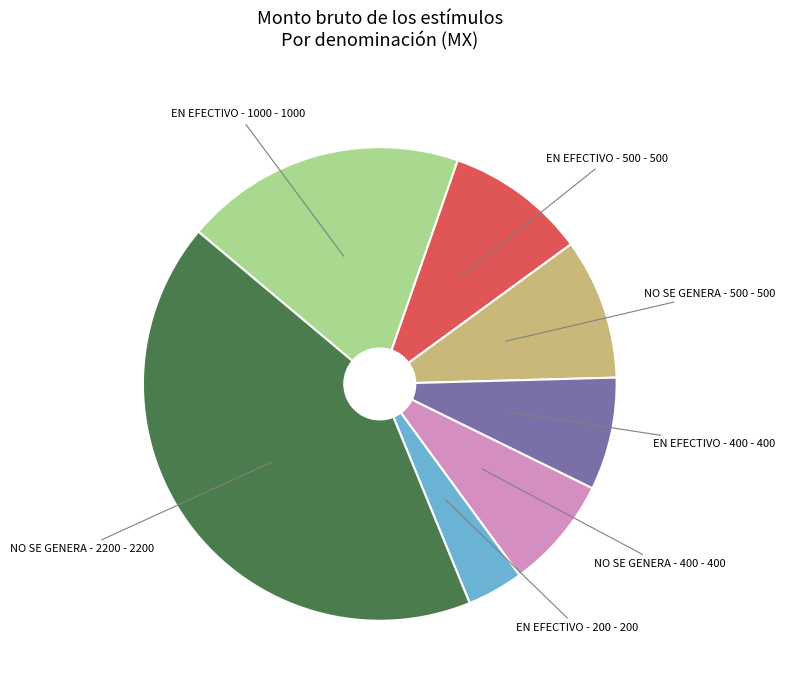

Count the number of slices in the pie.

7